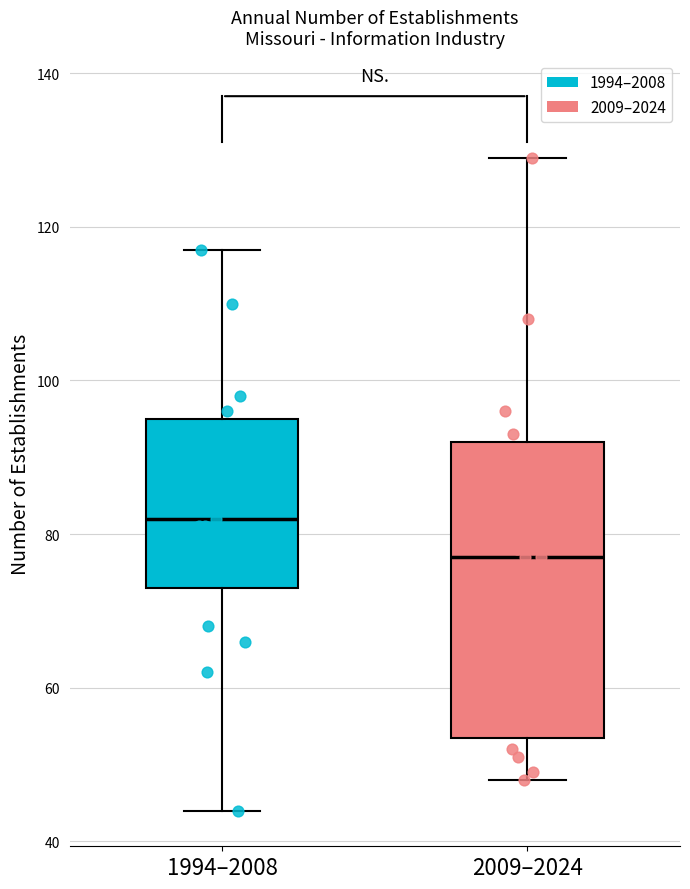

Where is the lower edge of the box for 2009–2024 on the y-axis? The values are not printed on the chart, so give them approximately, as read against the axis.

54